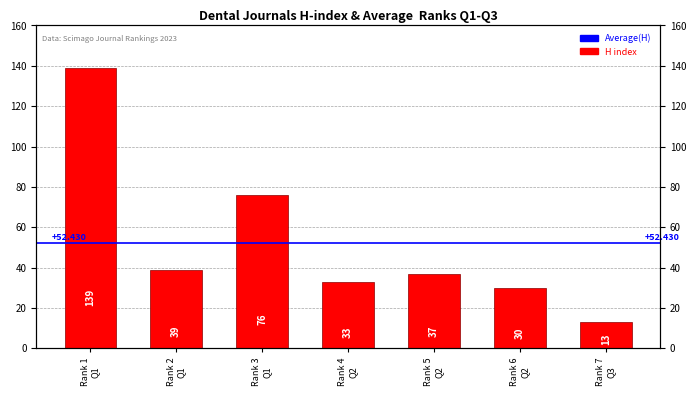

What is the label of the 2nd bar from the left?

Rank 2
Q1